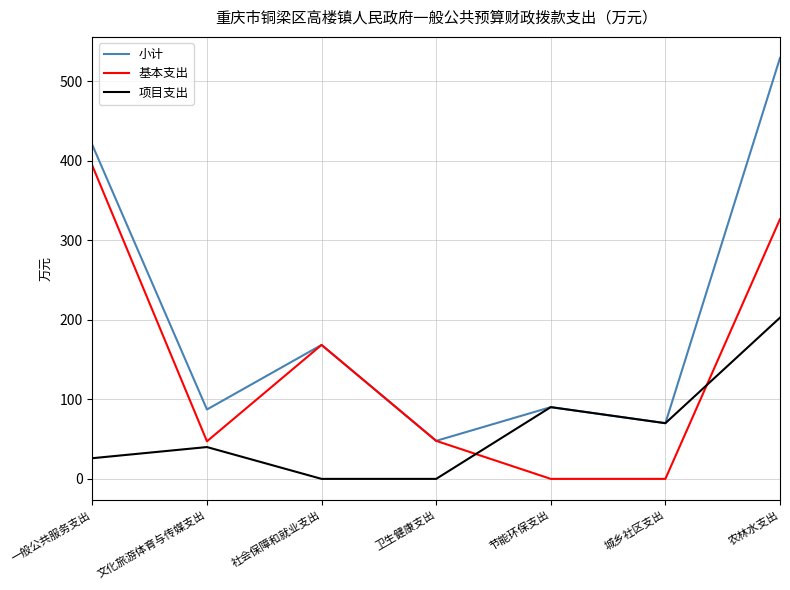

In 小计, how many points are lower than both neighbors (excluding endpoints)?

3